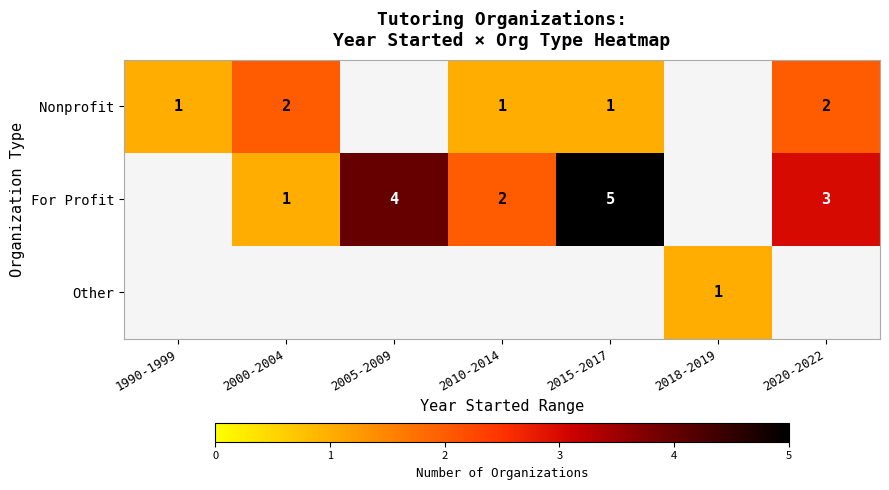

True or false: Nonprofit has a value of 4 at 2020-2022.

False